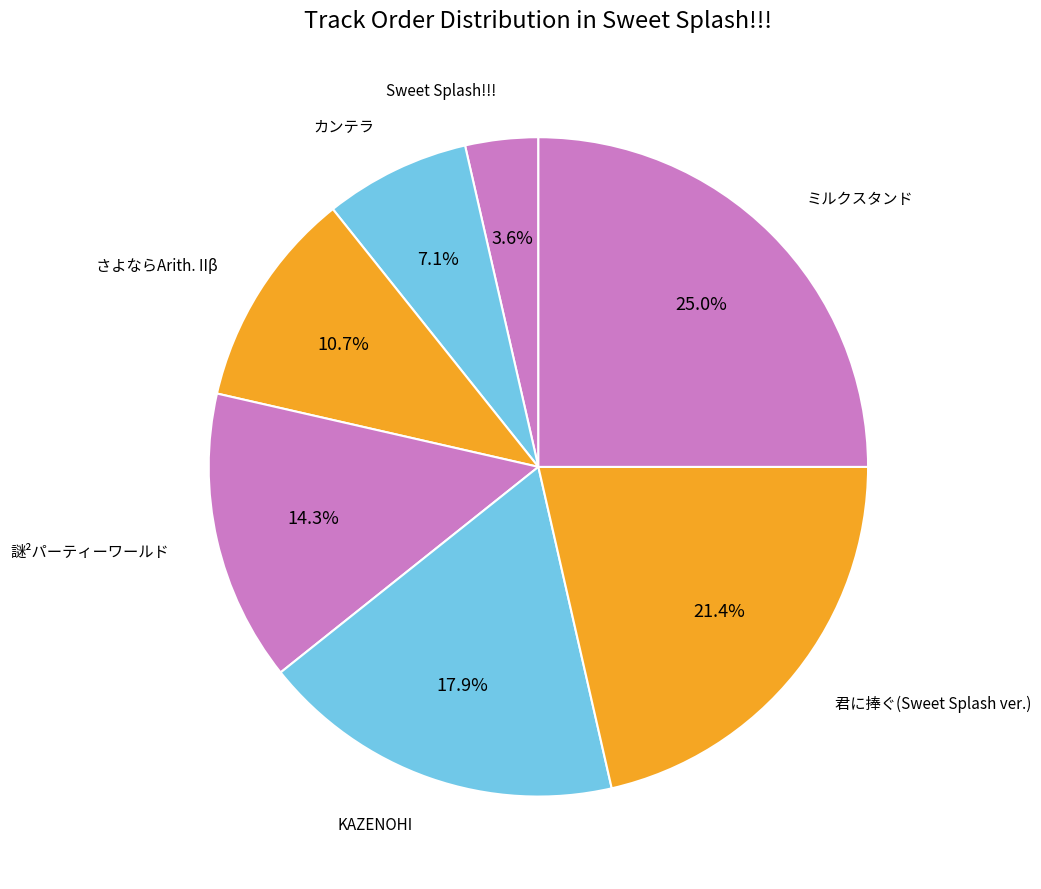

Count the number of slices in the pie.

7